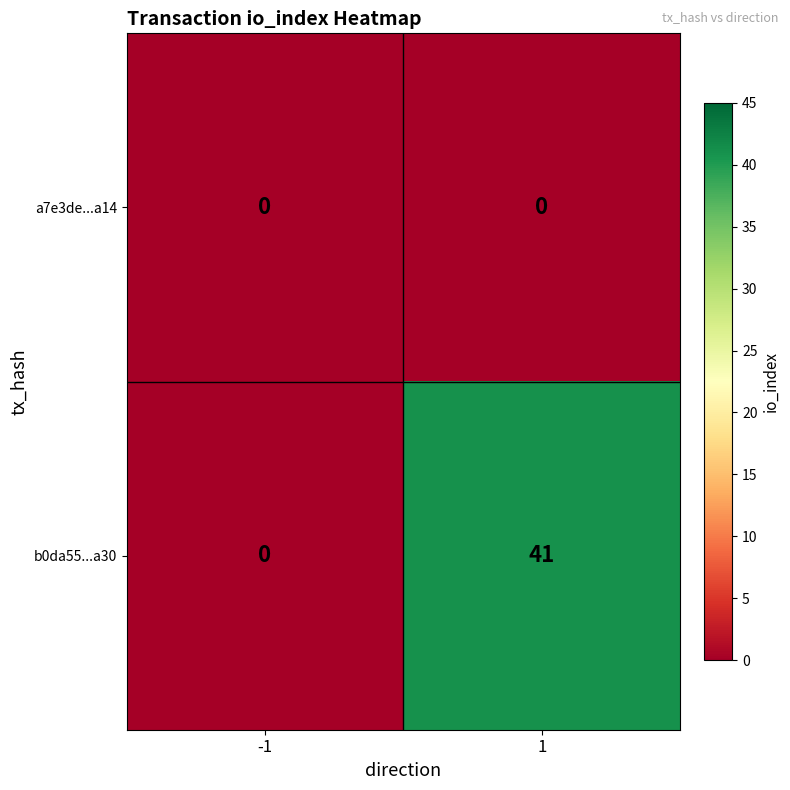

At how many categories does at least one series exceed 39?

1